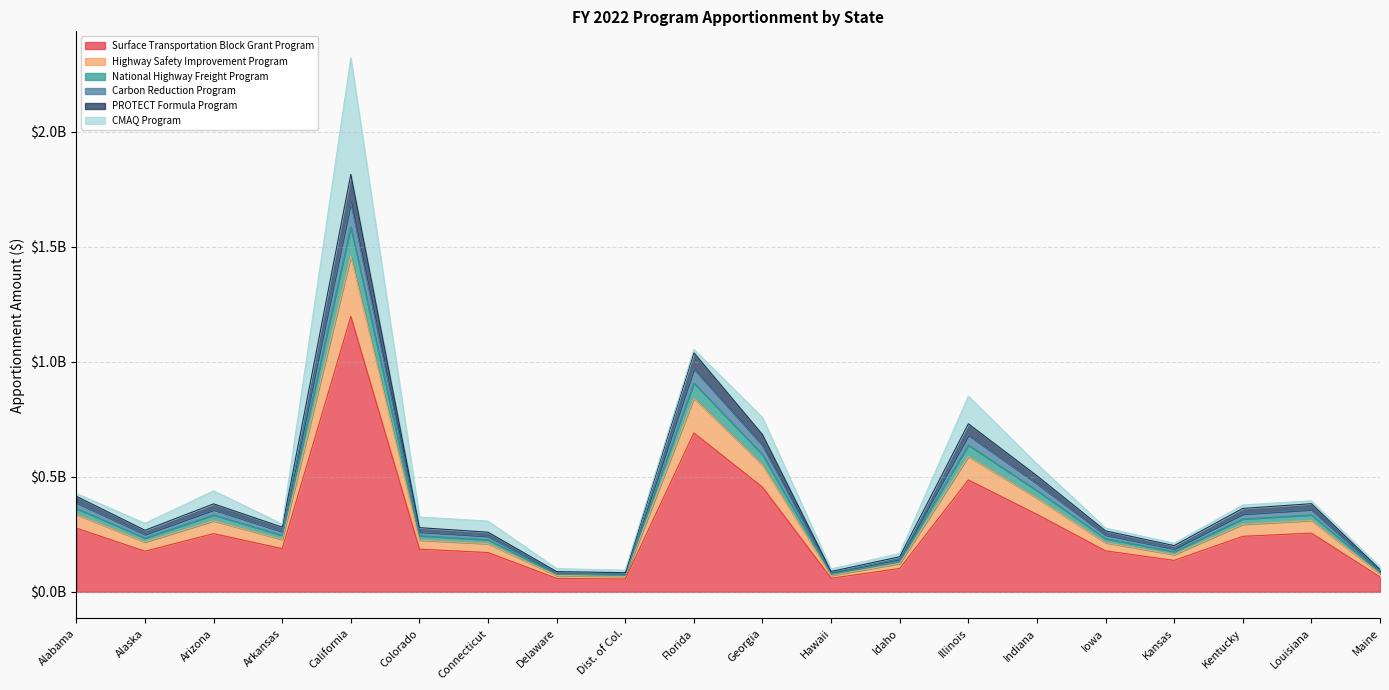

What is the label of the 17th point from the right?

Arkansas